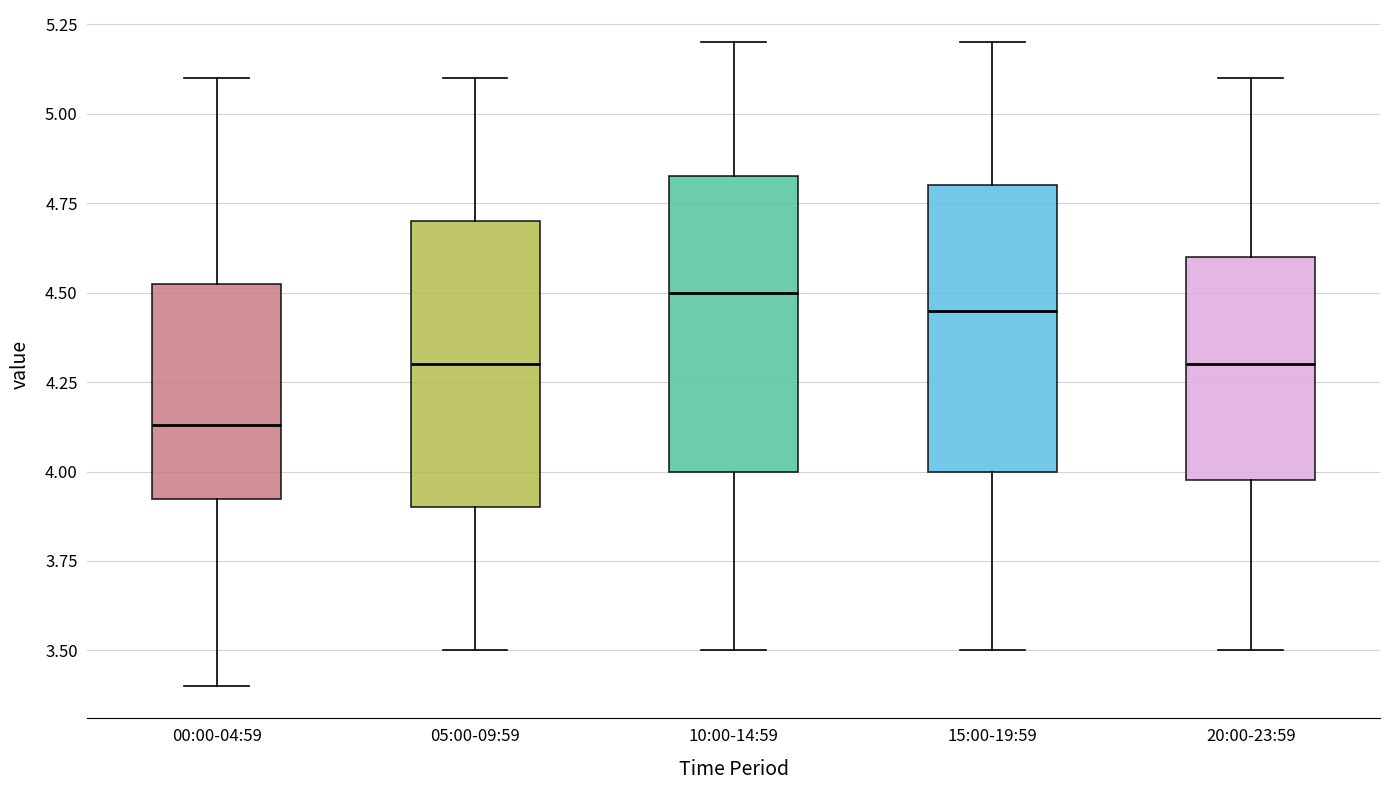

Which box has the lowest median line?

00:00-04:59